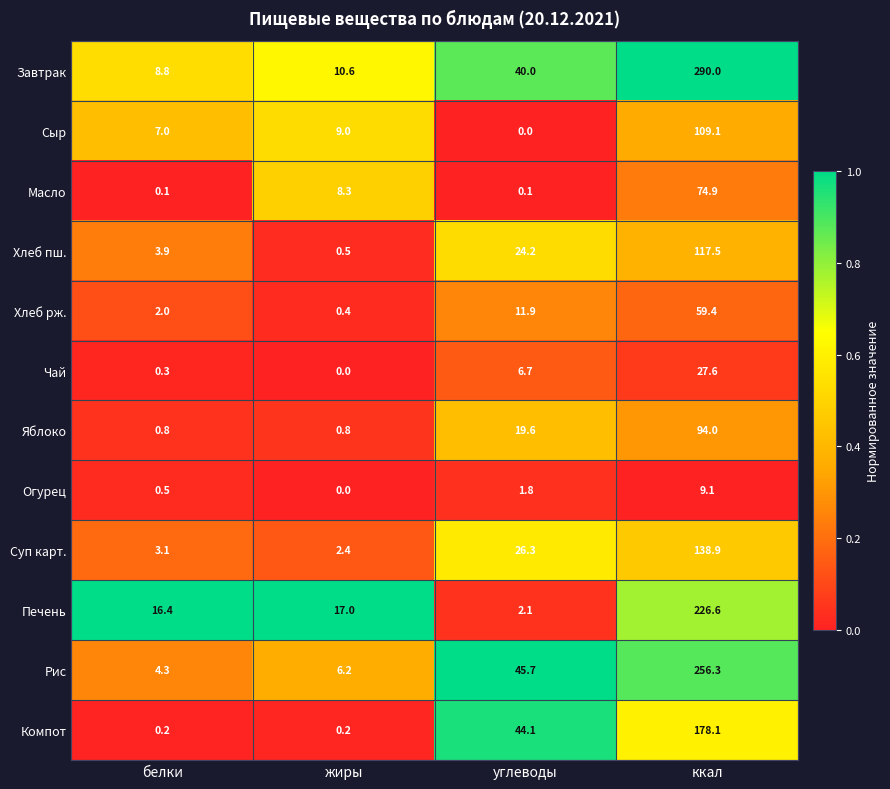

List the series in order of their peak value, highest first.

Завтрак, Рис, Печень, Компот, Суп карт., Хлеб пш., Сыр, Яблоко, Масло, Хлеб рж., Чай, Огурец